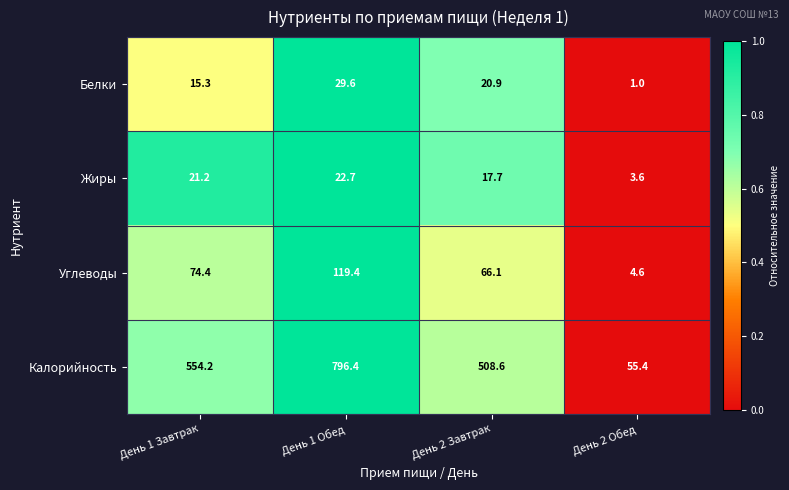

Which series has the largest total across all categories?

Калорийность